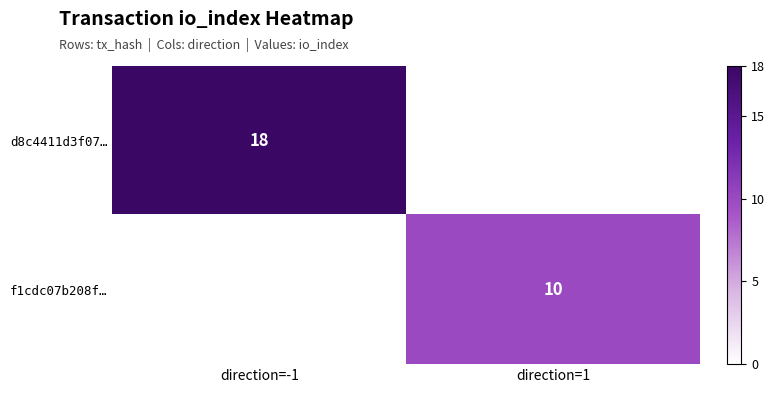

Which category has the lowest value across all series?

direction=1